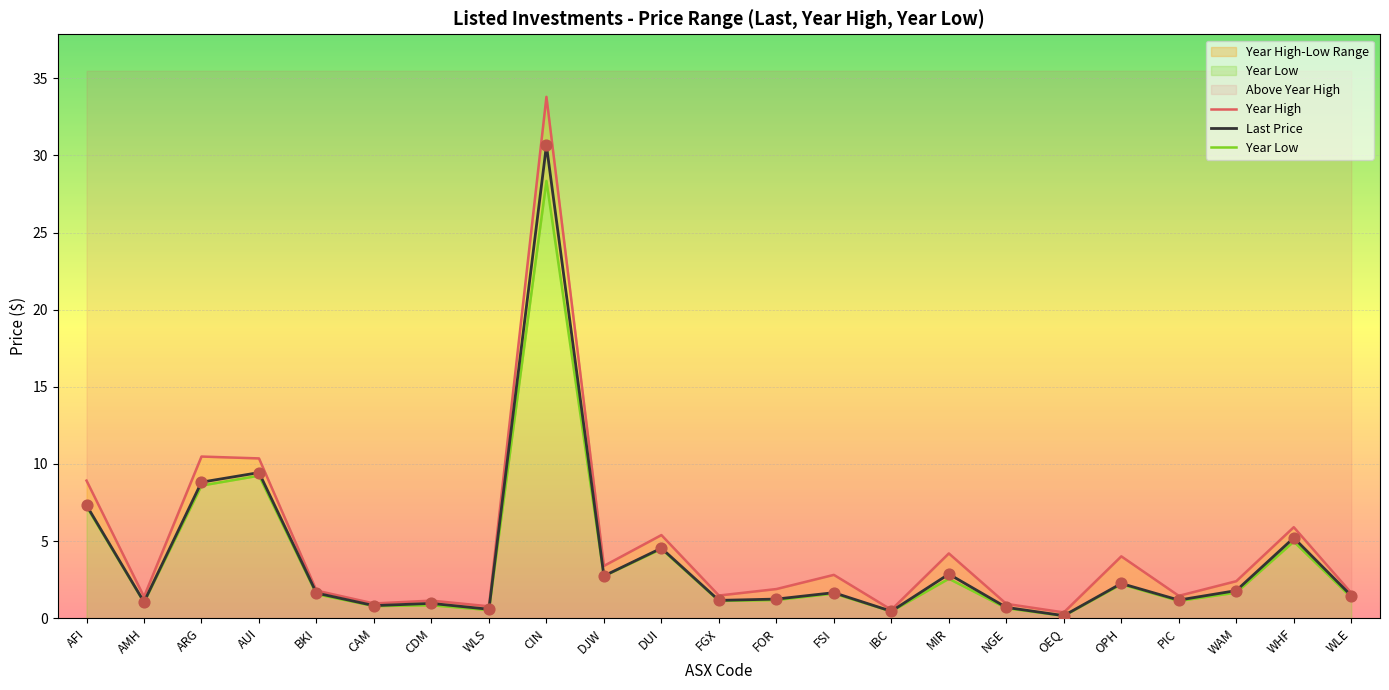

At which category is the sum across all series the highest?

CIN